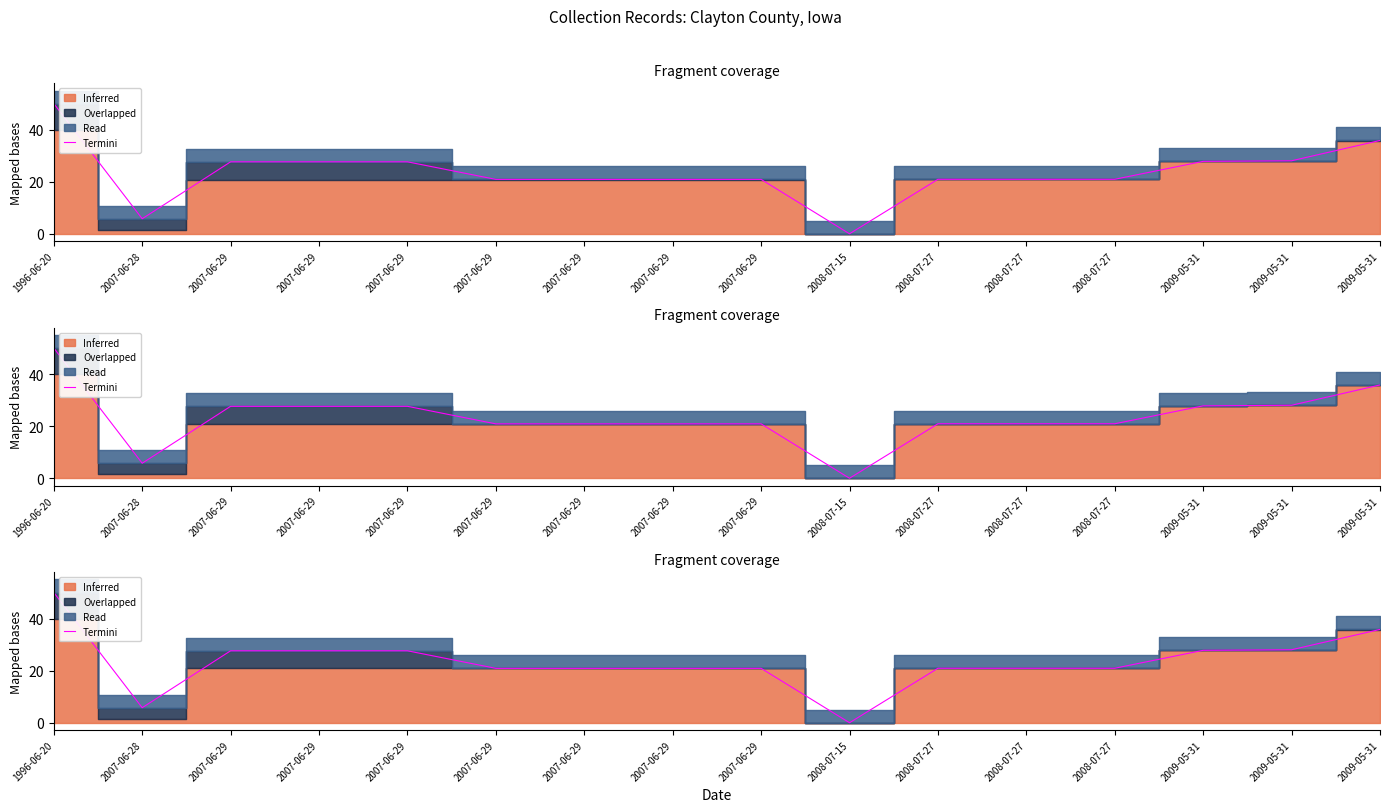

Reading left to right, what are all the values shown in this chart?

1996-06-20=50.0	2007-06-28=5.8	2007-06-29=27.6	2007-06-29=27.6	2007-06-29=27.6	2007-06-29=20.9	2007-06-29=20.9	2007-06-29=20.9	2007-06-29=20.9	2008-07-15=0.0	2008-07-27=20.9	2008-07-27=20.9	2008-07-27=20.9	2009-05-31=27.8	2009-05-31=28.0	2009-05-31=35.8